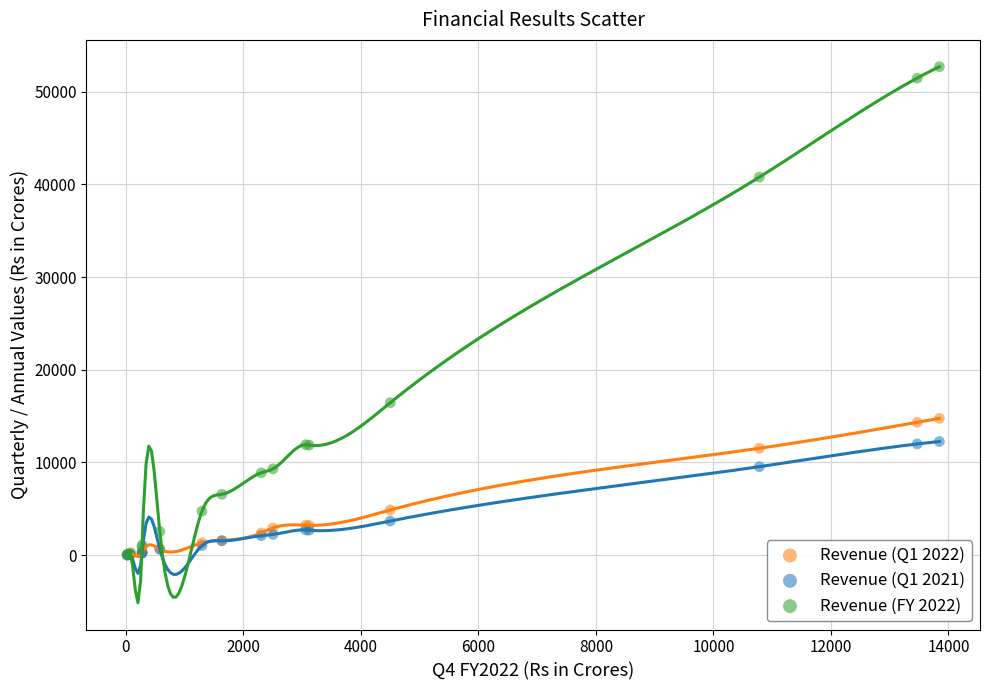

Across all series, what Y value is closest to 26356?

16446